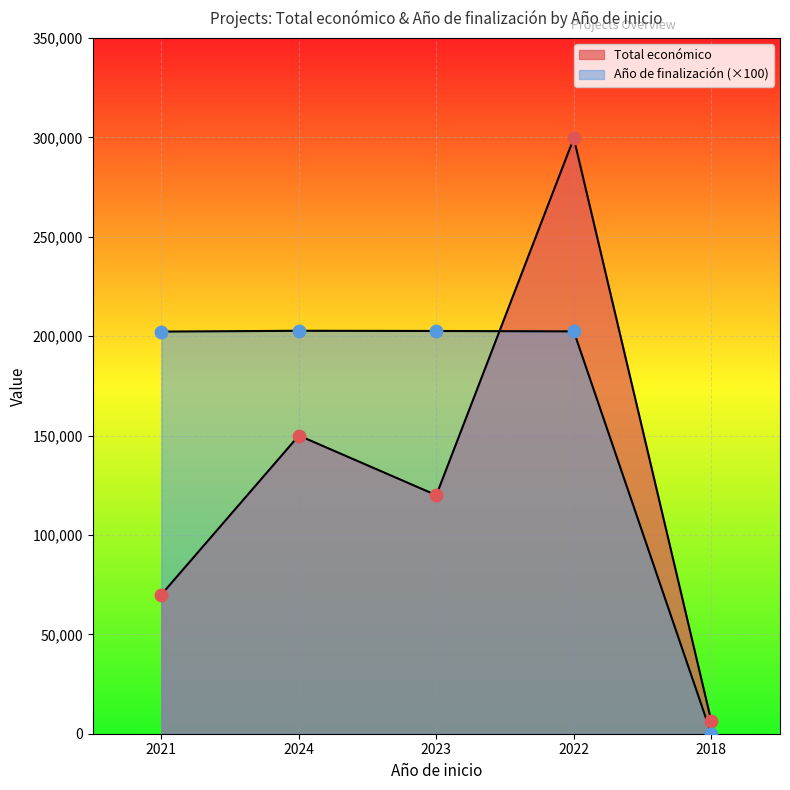

What are all the series names shown in the legend?

Total económico, Año de finalización